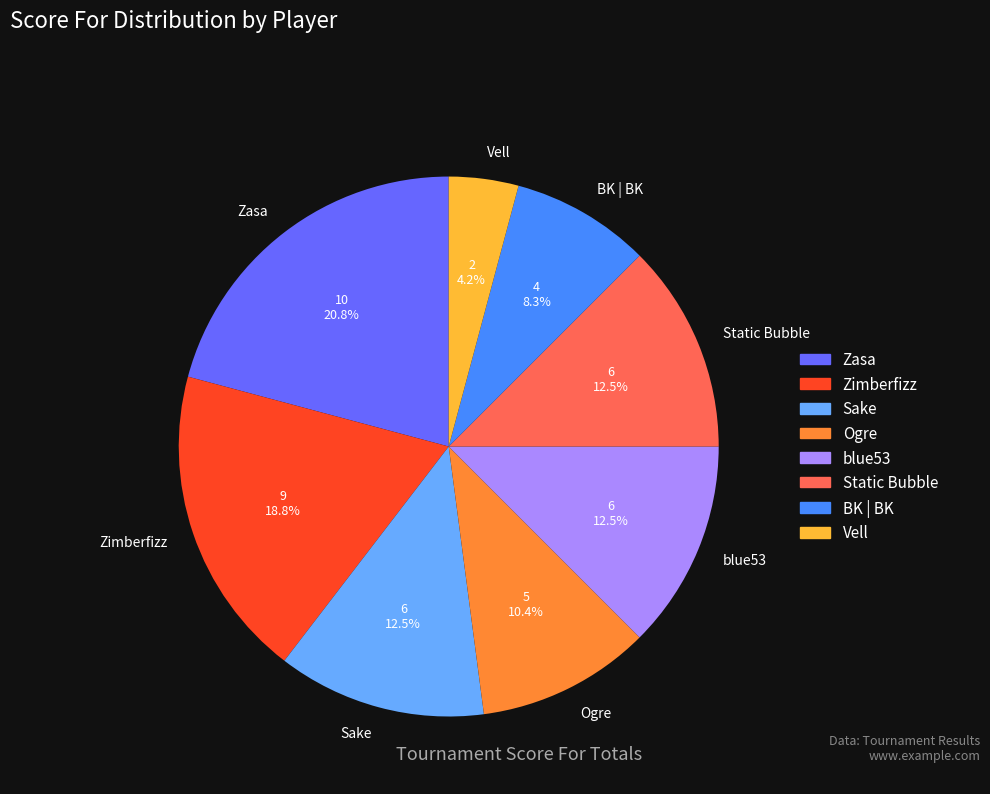

Is there any slice that represents more than half of the pie?

No